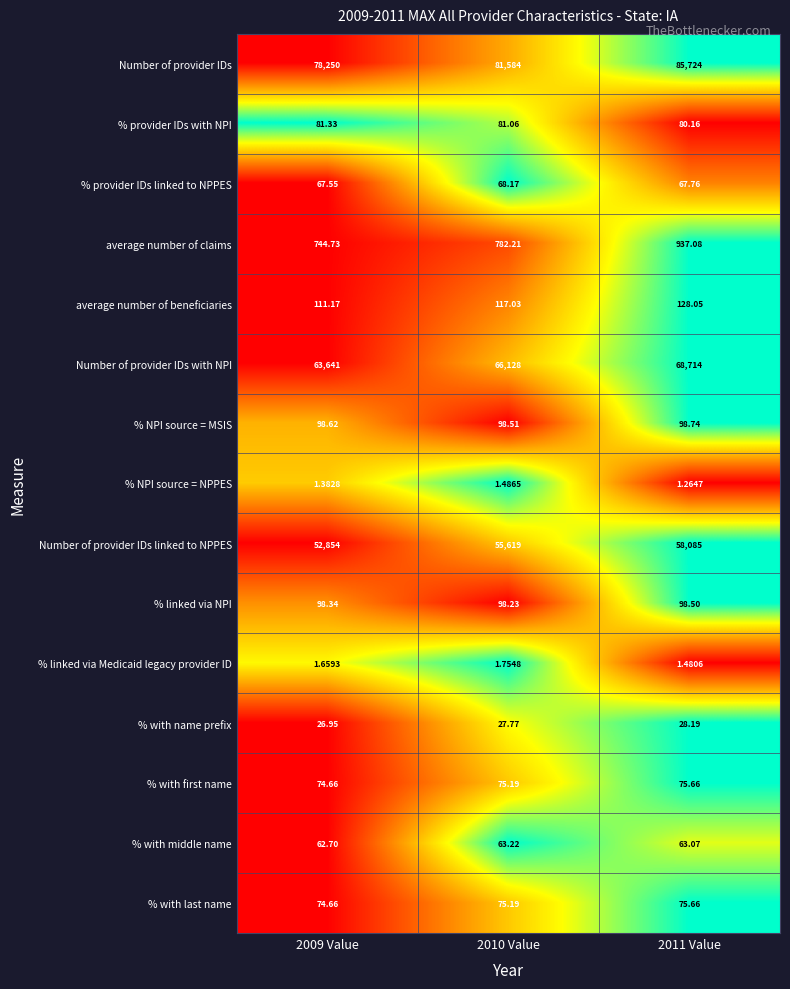

Which series has the largest total across all categories?

Number of provider IDs